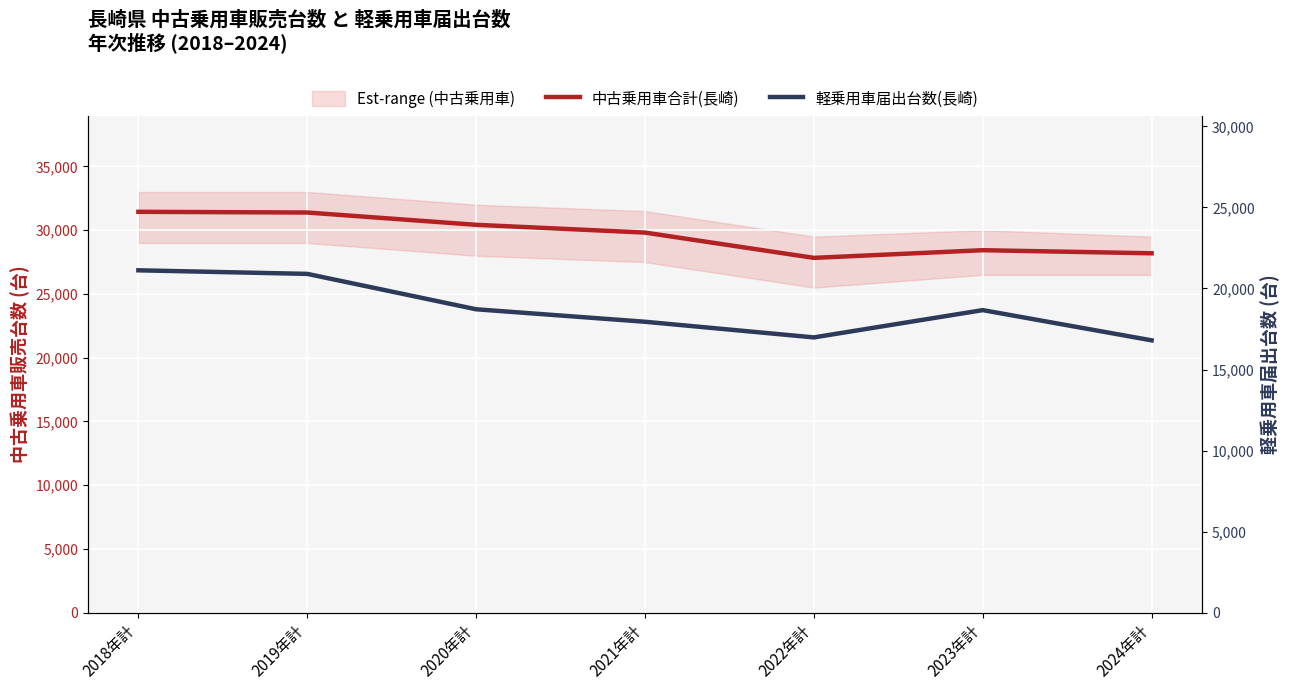

What is the total value across all series at 2022年計?

44813